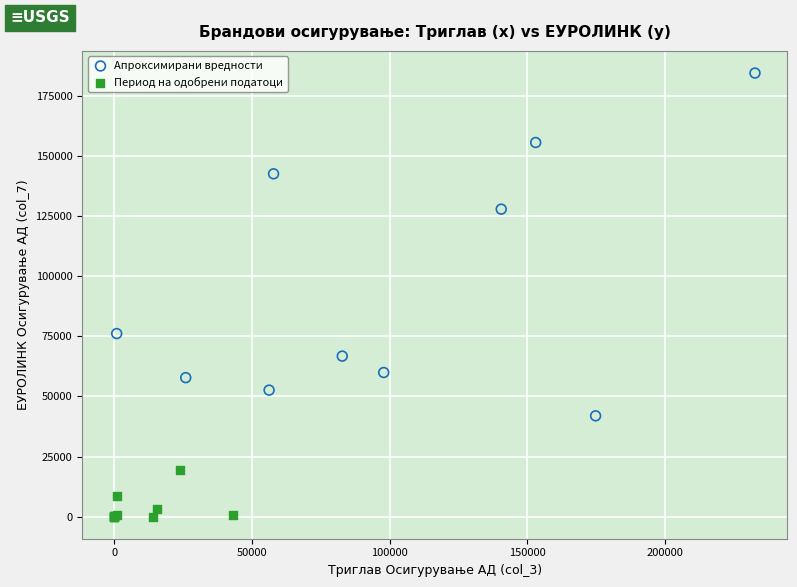

Which series reaches the minimum Y coordinate?

Период на одобрени податоци